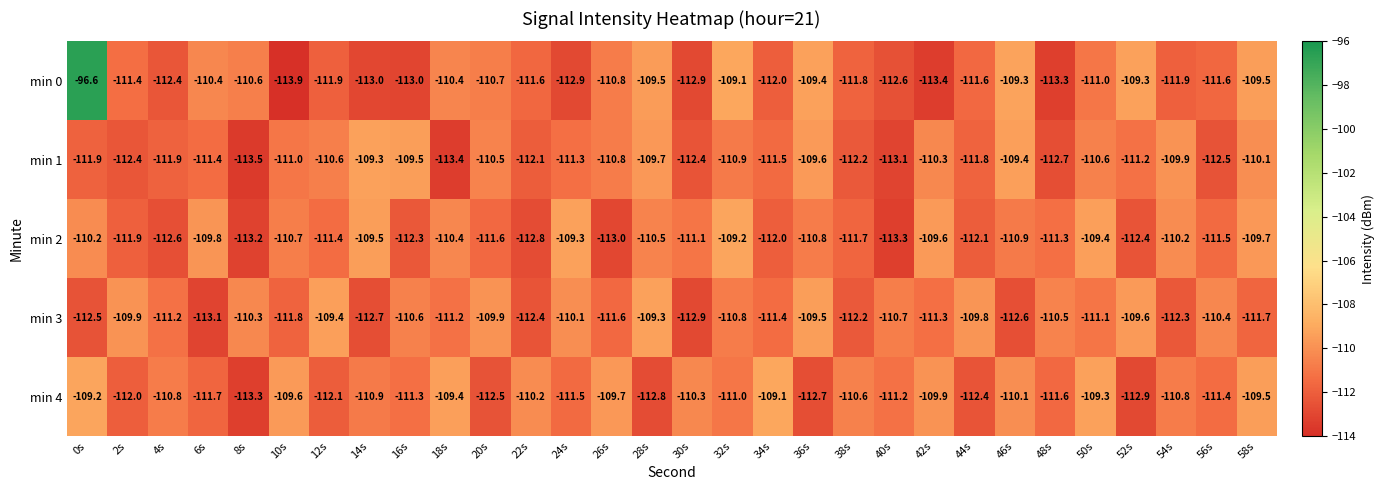

At which label does min 2 reach its minimum?

40s